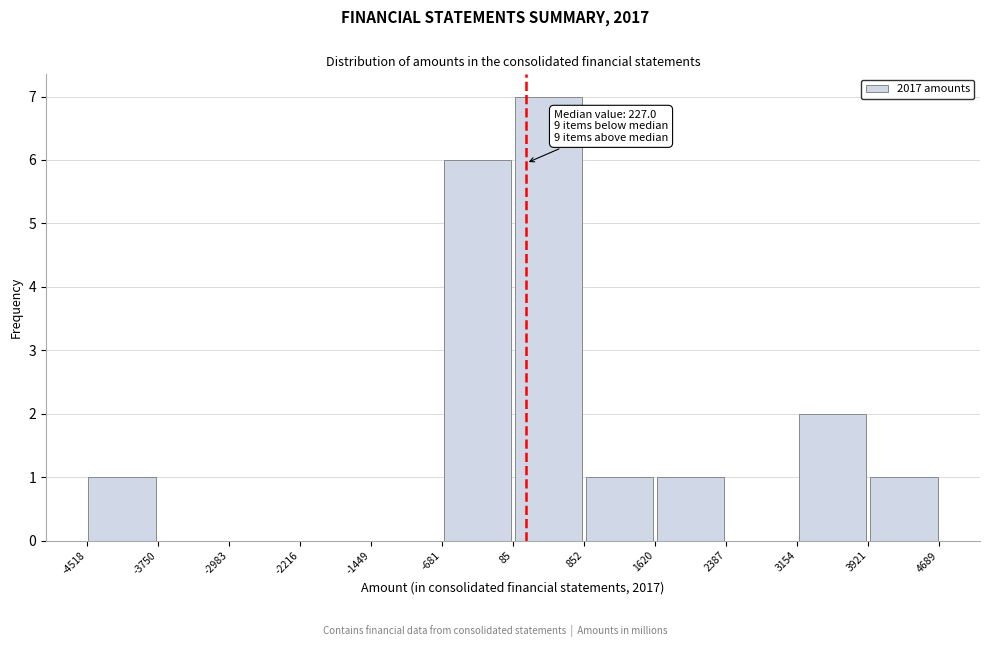

Which range on the x-axis has the tallest bar?

85 to 852